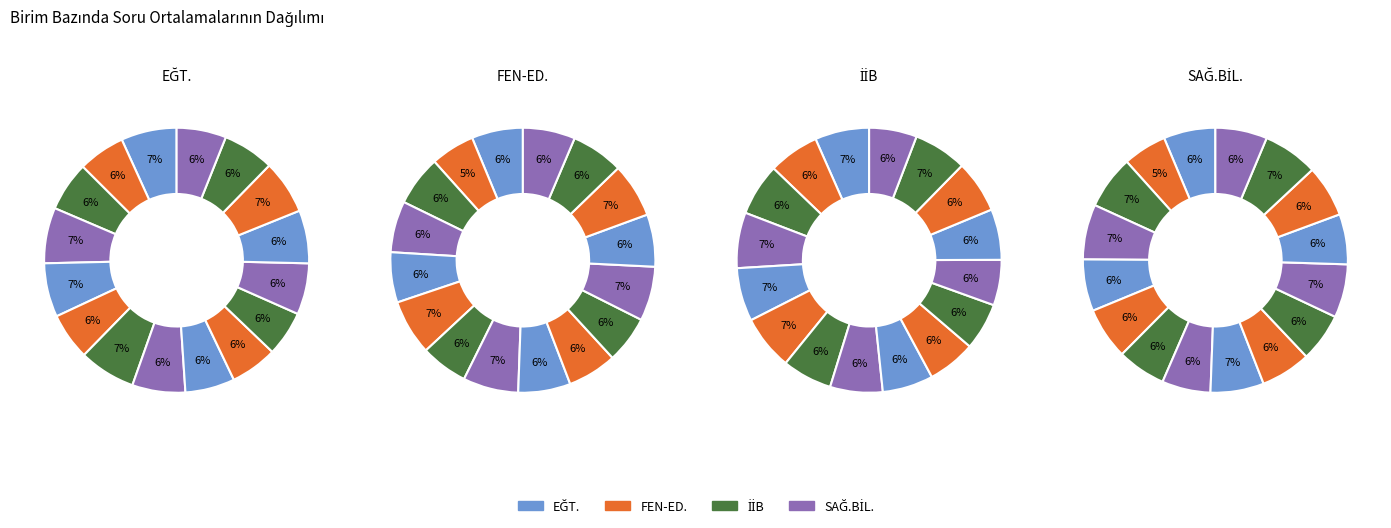

Is it true that 10 is 7% of the pie?

True